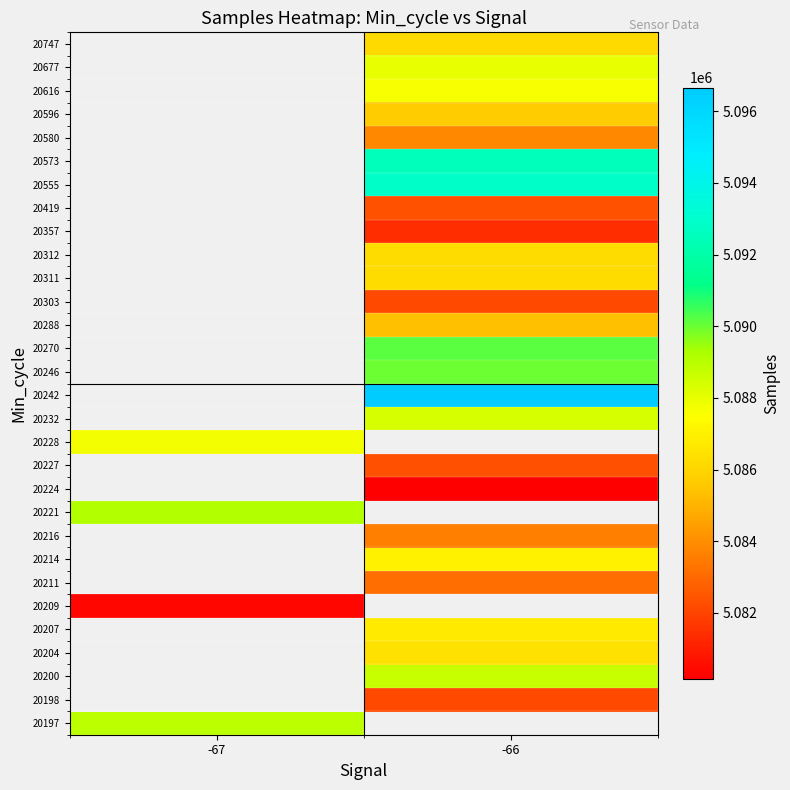

The 20198 series shows 5082111.0 at -66. True or false?

True